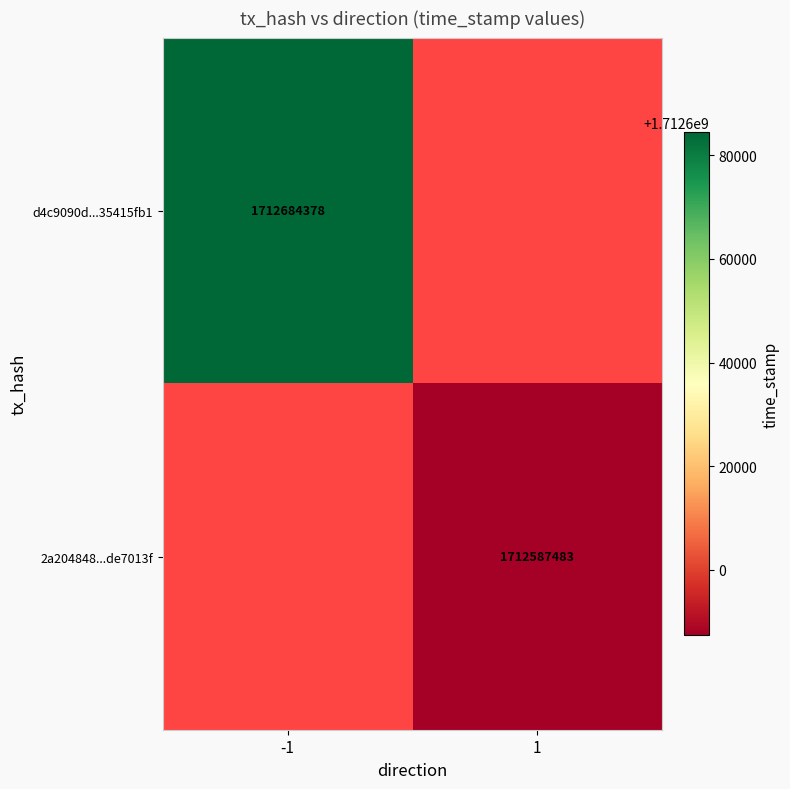

Is the value of 2a204848...de7013f at 1 greater than the value of d4c9090d...35415fb1 at -1?

No